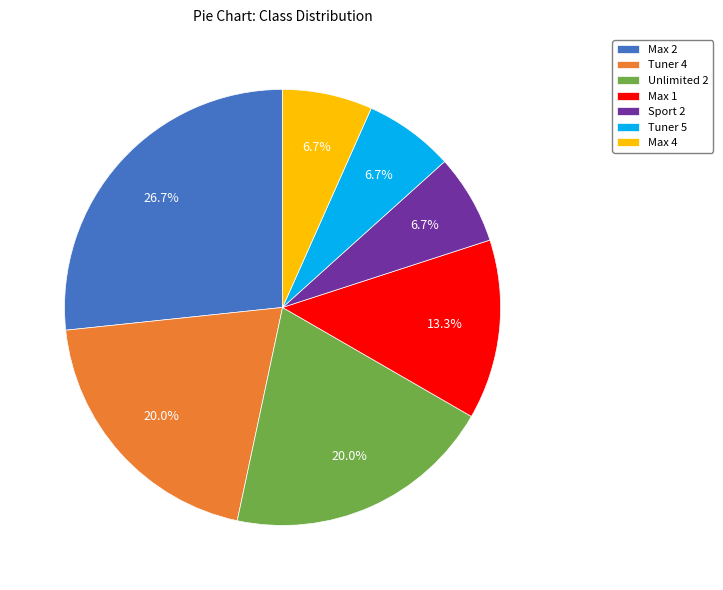

Between Tuner 4 and Max 2, which is larger?

Max 2